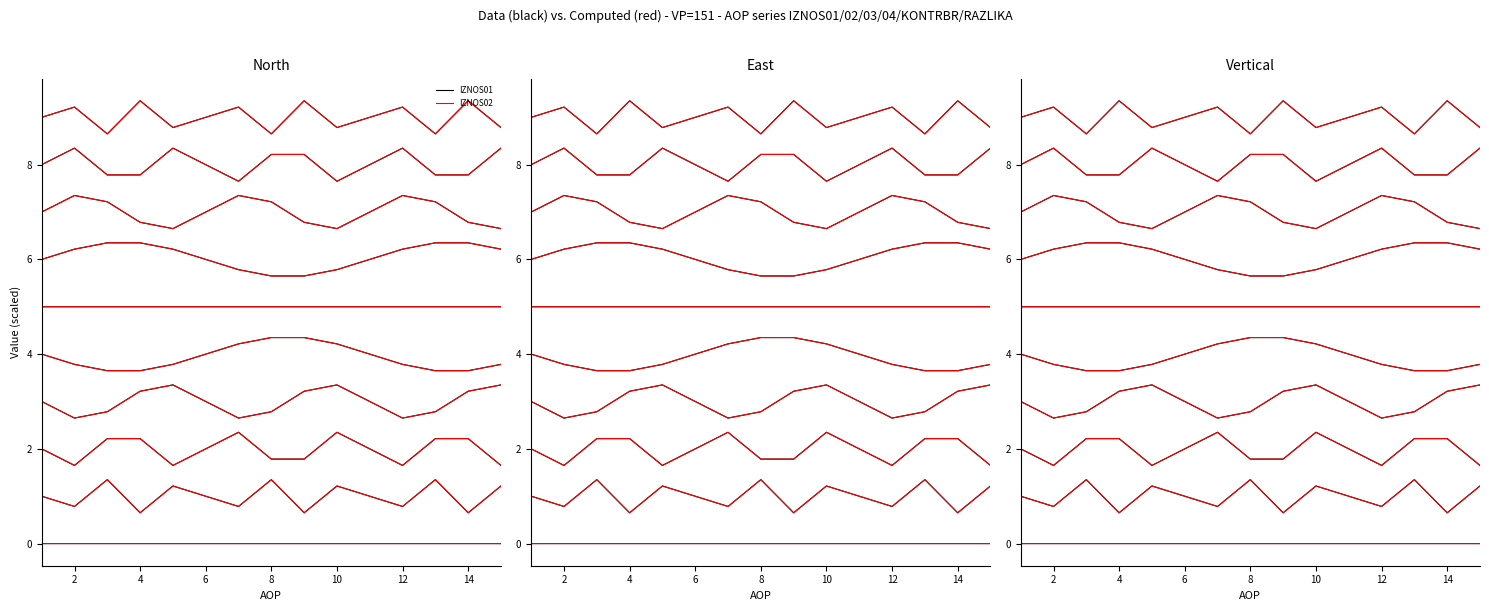

List the series in order of their peak value, lowest first.

IZNOS01, IZNOS02, IZNOS03, IZNOS04, KONTRBR, RAZLIKA